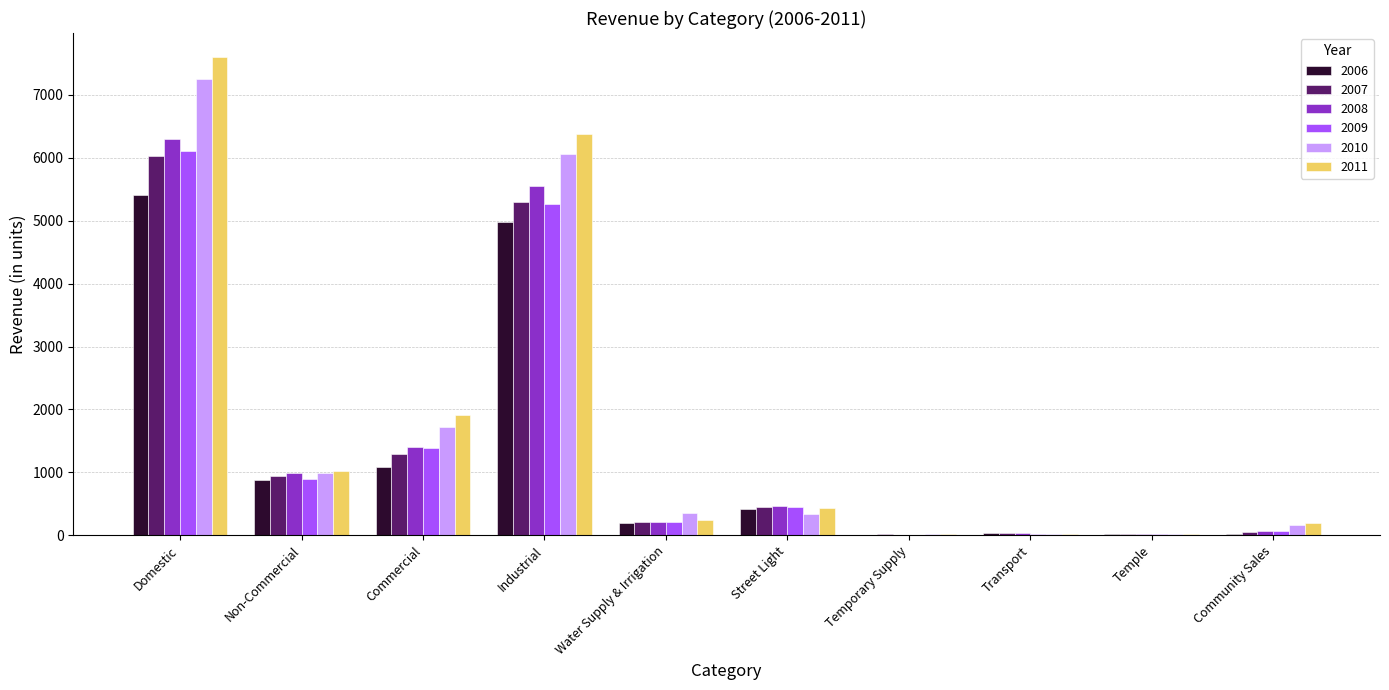

What is the greatest value displayed?

7602.3